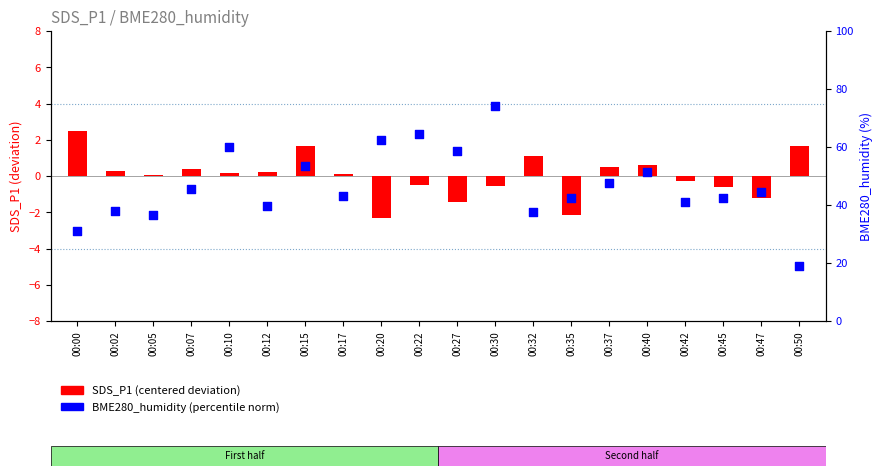

What is the total value across all series at 00:42?

40.7